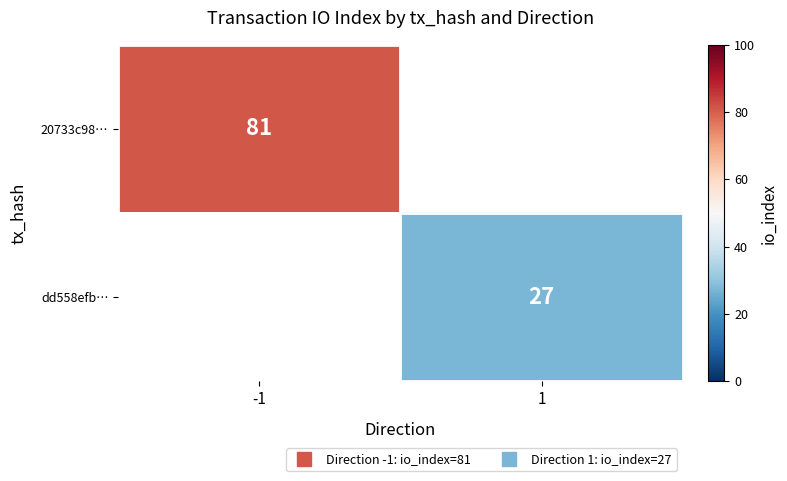

Is it true that dd558efb… equals 42.3 at 1?

False